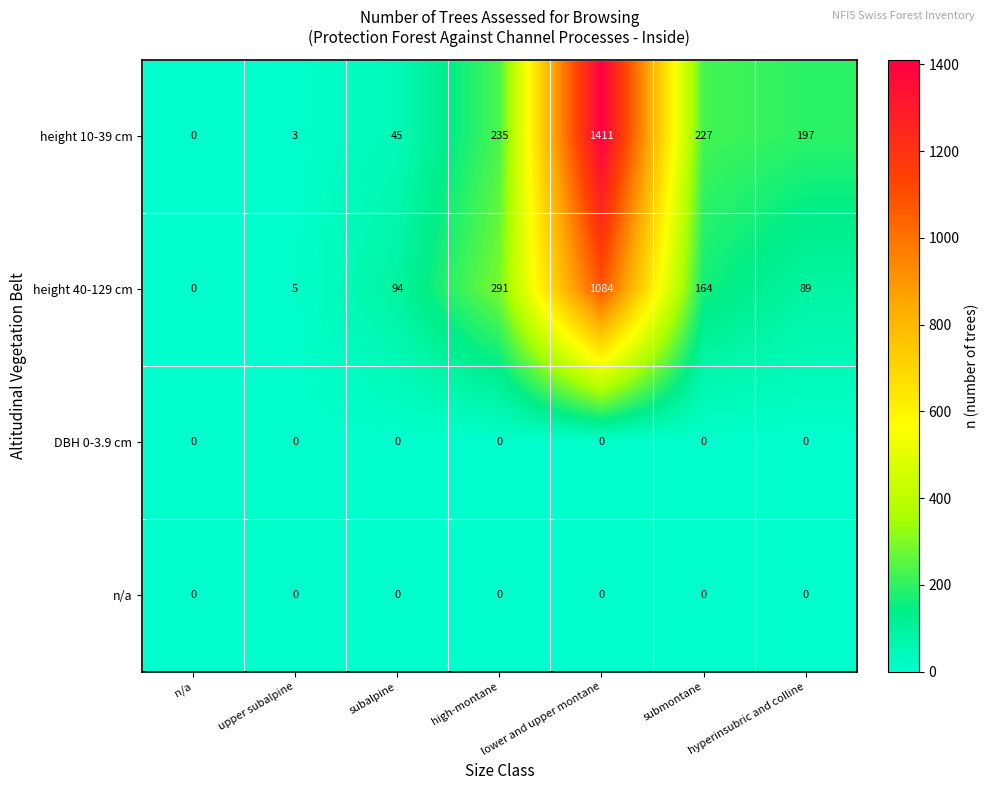

What is the difference between the highest and lowest values at submontane?

227